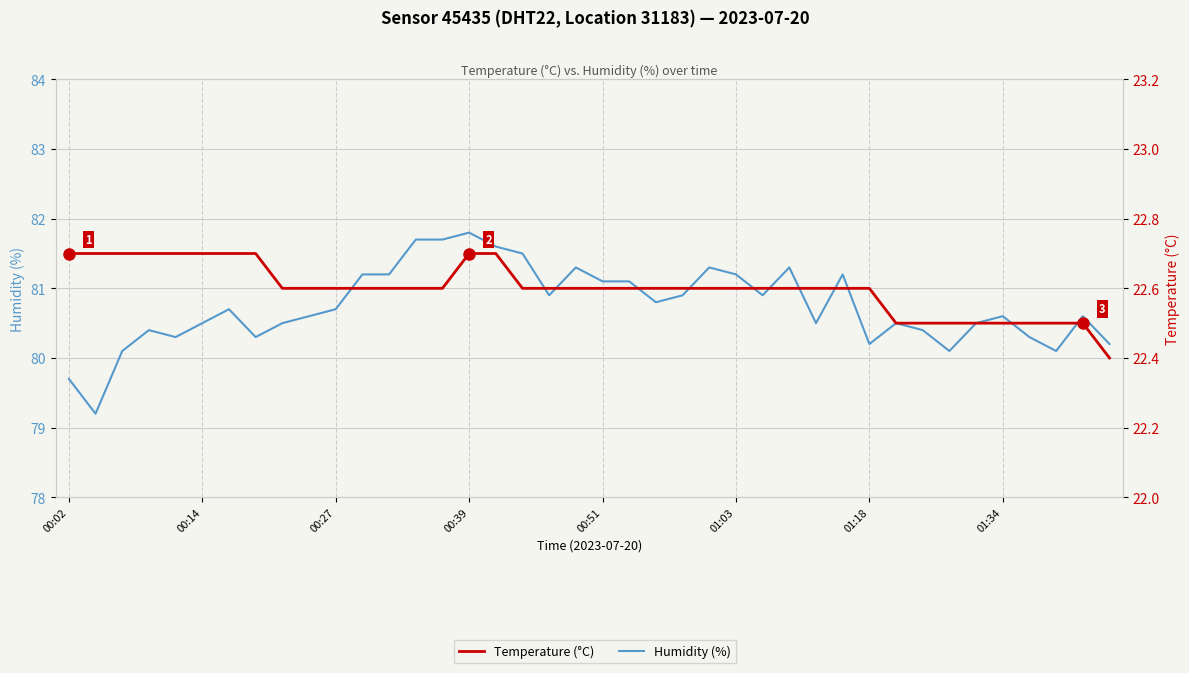

At how many categories does at least one series exceed 27?

40